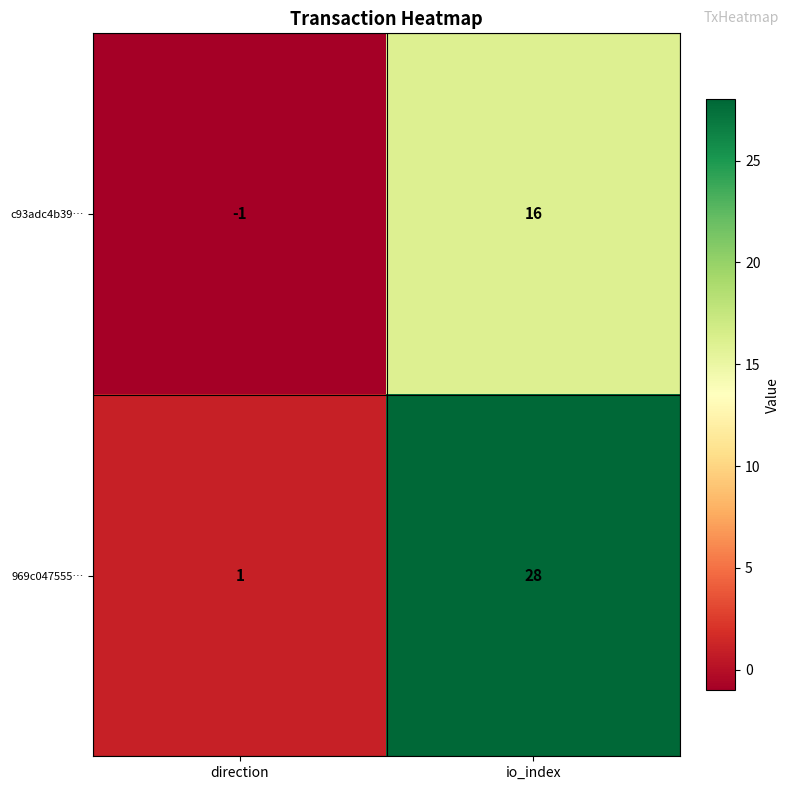

What is the total value across all series at io_index?

44